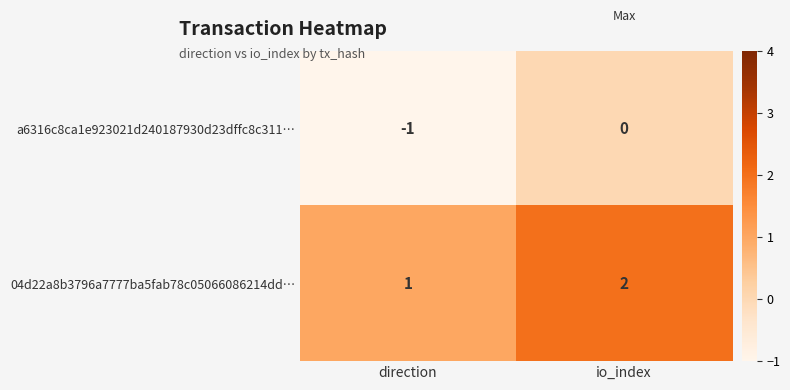

Is it true that 04d22a8b3796a7777ba5fab78c05066086214dd… equals 1 at direction?

True